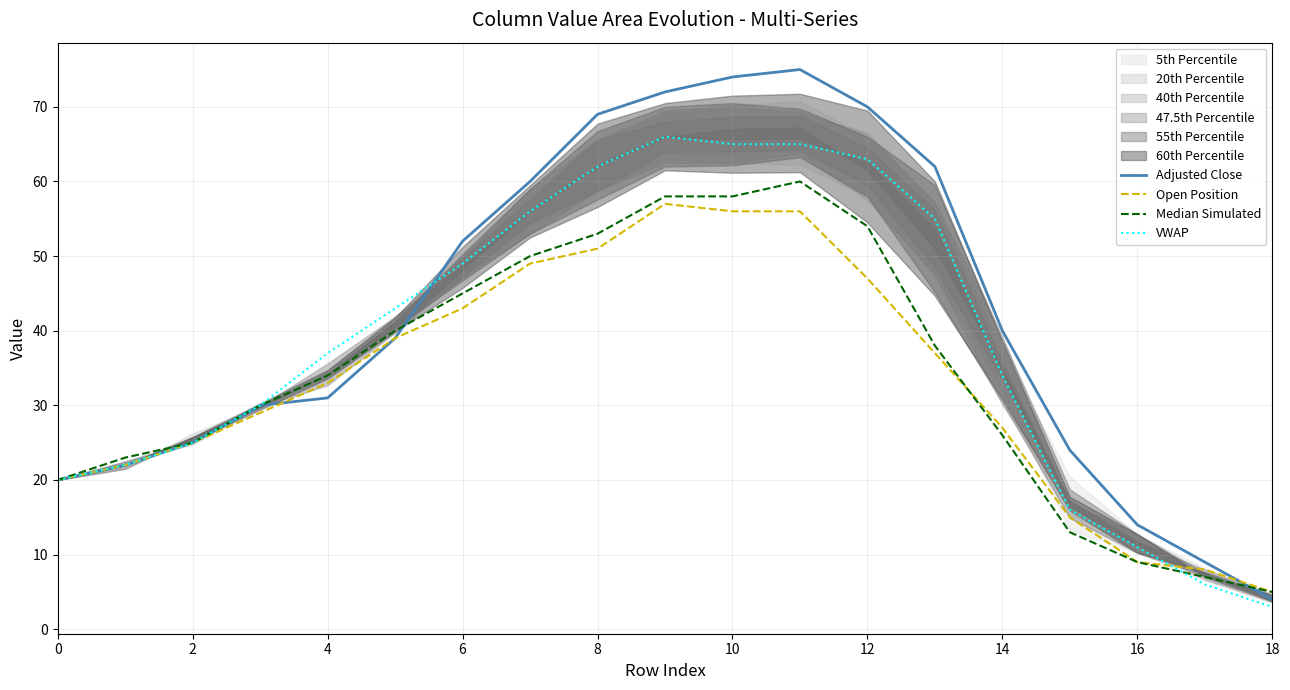

Where do VWAP and Open Position first cross each other?

16 and 17